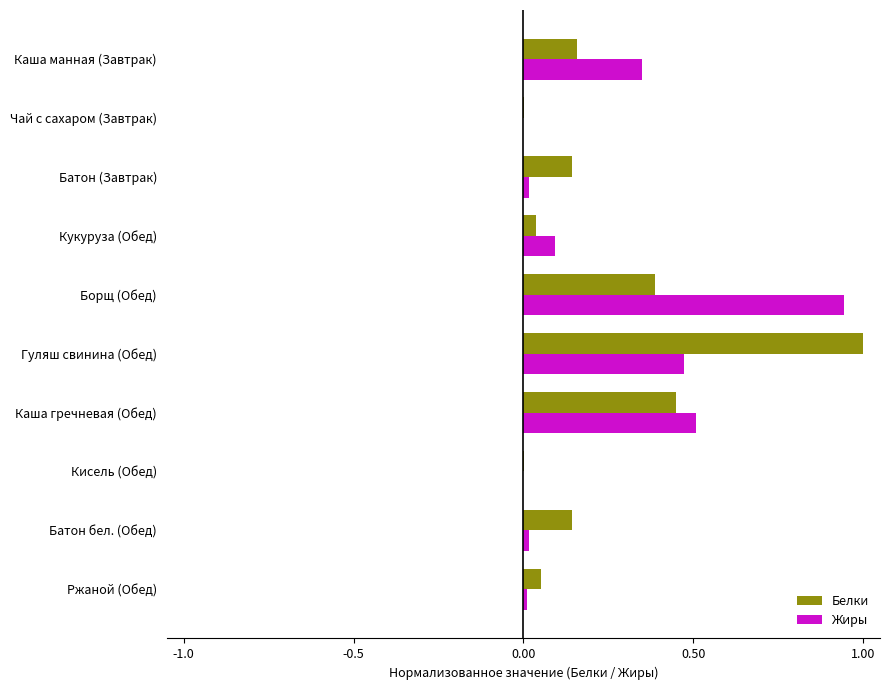

The Жиры series shows 0.1 at Кукуруза (Обед). True or false?

True